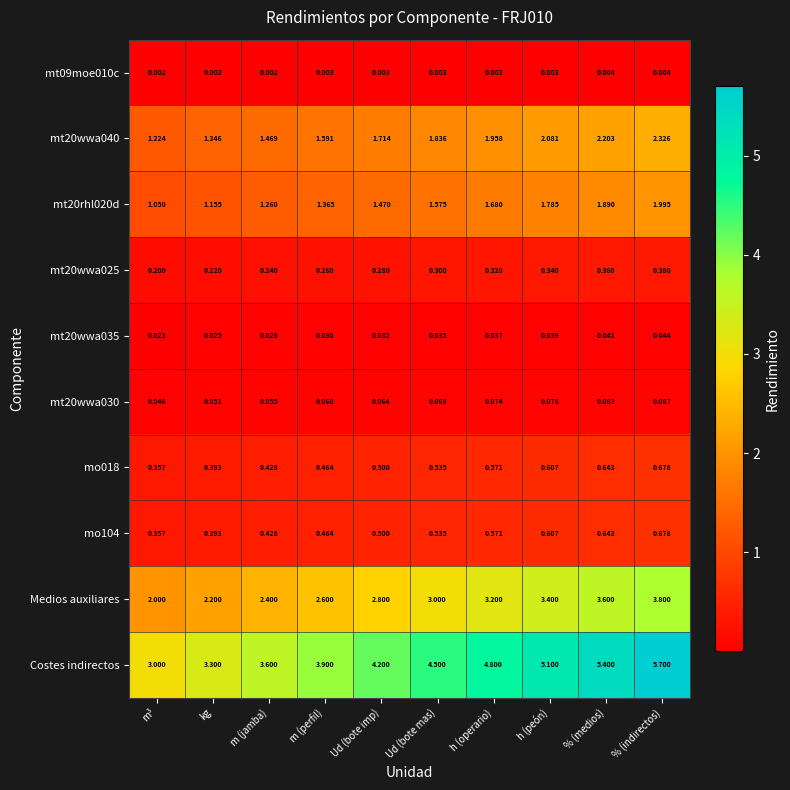

Between kg and Ud (bote imp), which series saw the biggest shift?

Costes indirectos